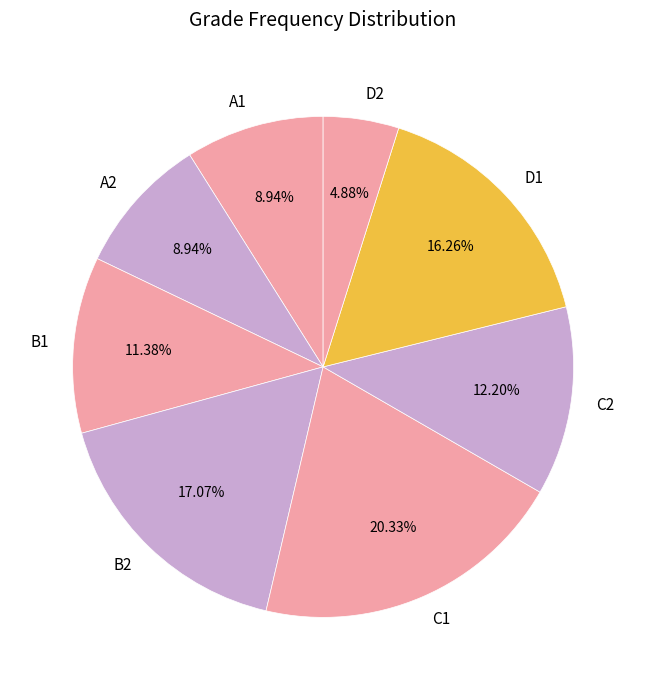

How many slices are in this pie chart?

8